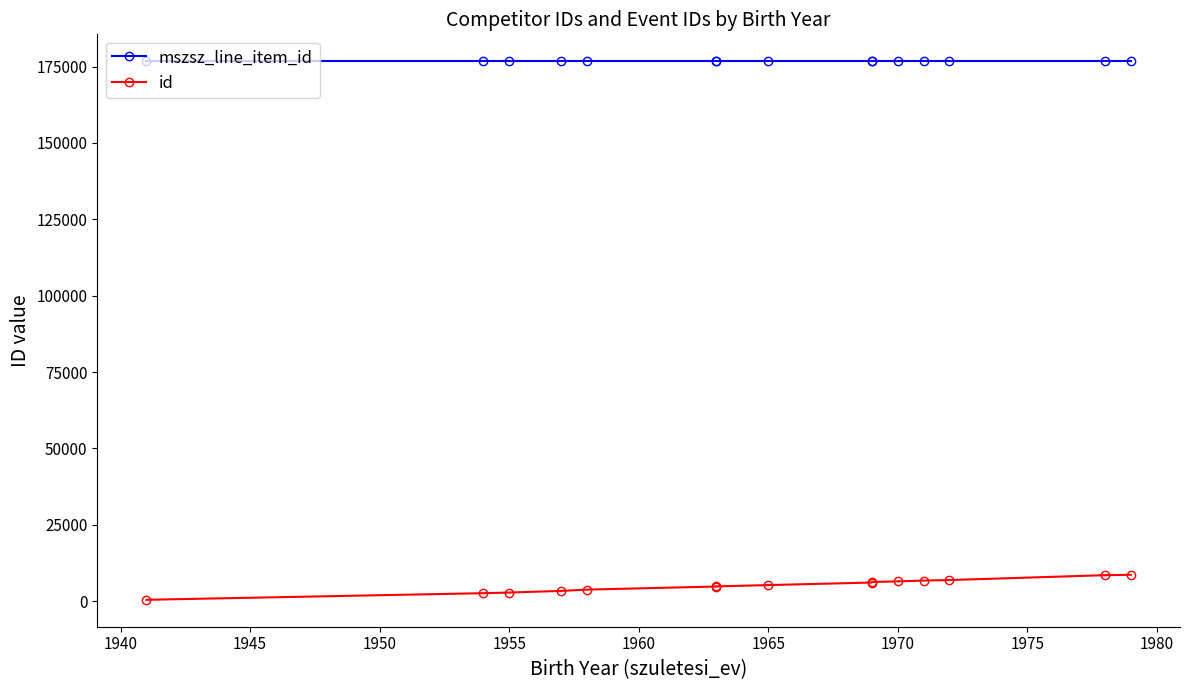

Reading right to left, extract all data points from this chart.

mszsz_line_item_id: 176724	176724	176724	176724	176724	176724	176724	176724	176724	176724	176724	176724	176724	176724	176724
id: 8642	8510	6914	6751	6484	6279	6100	5265	4840	4797	3780	3355	2832	2617	452